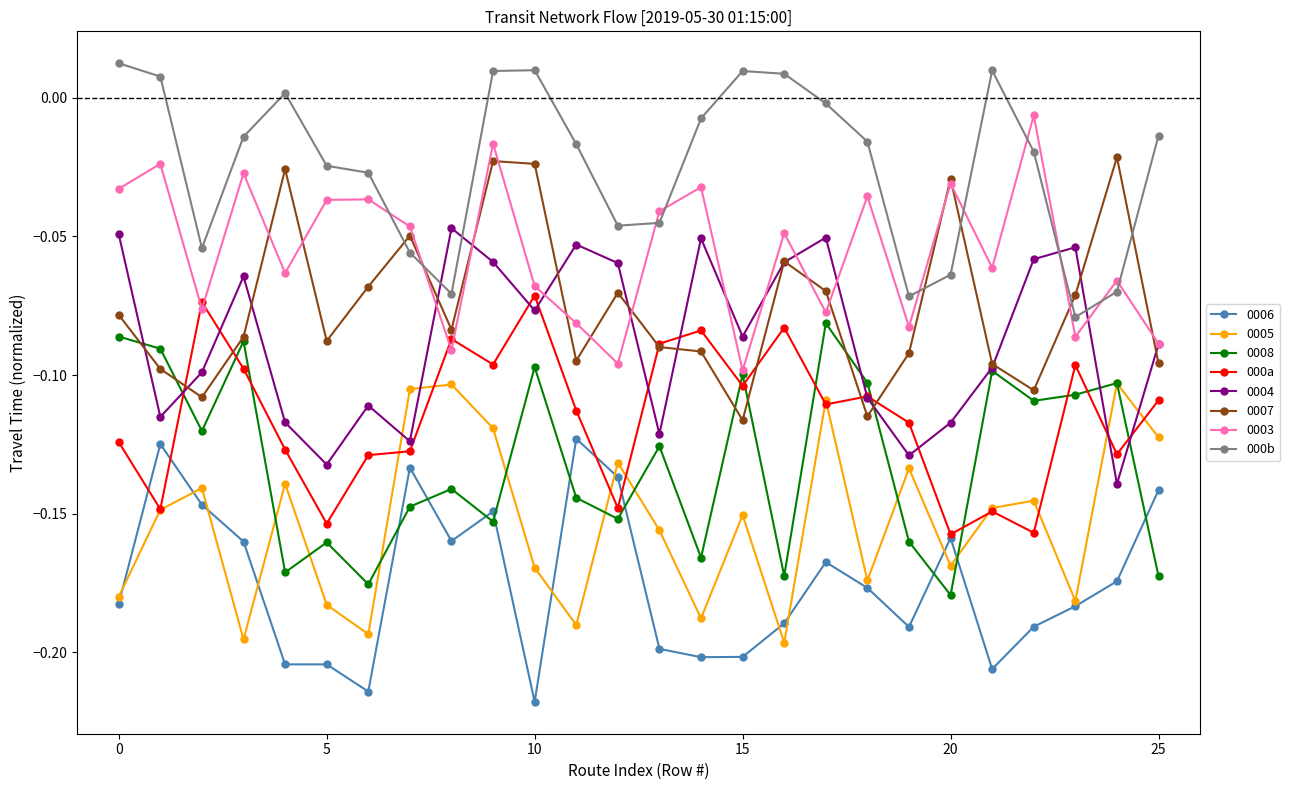

In 0005, how many points are higher than both neighbors (excluding endpoints)?

9